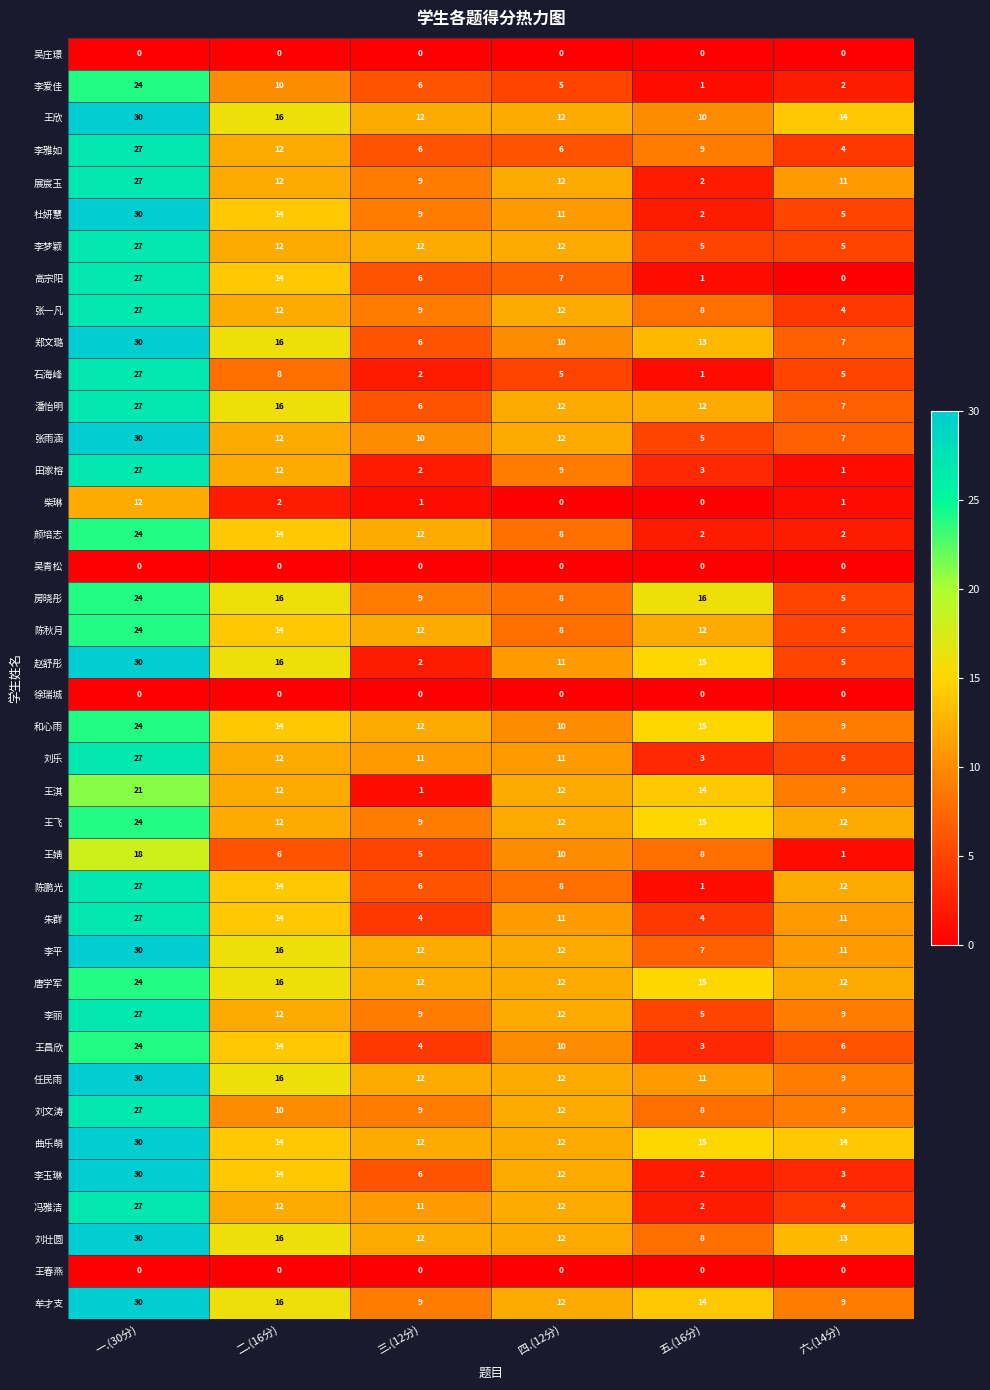

Between 二.(16分) and 六.(14分), which series saw the biggest shift?

高宗阳